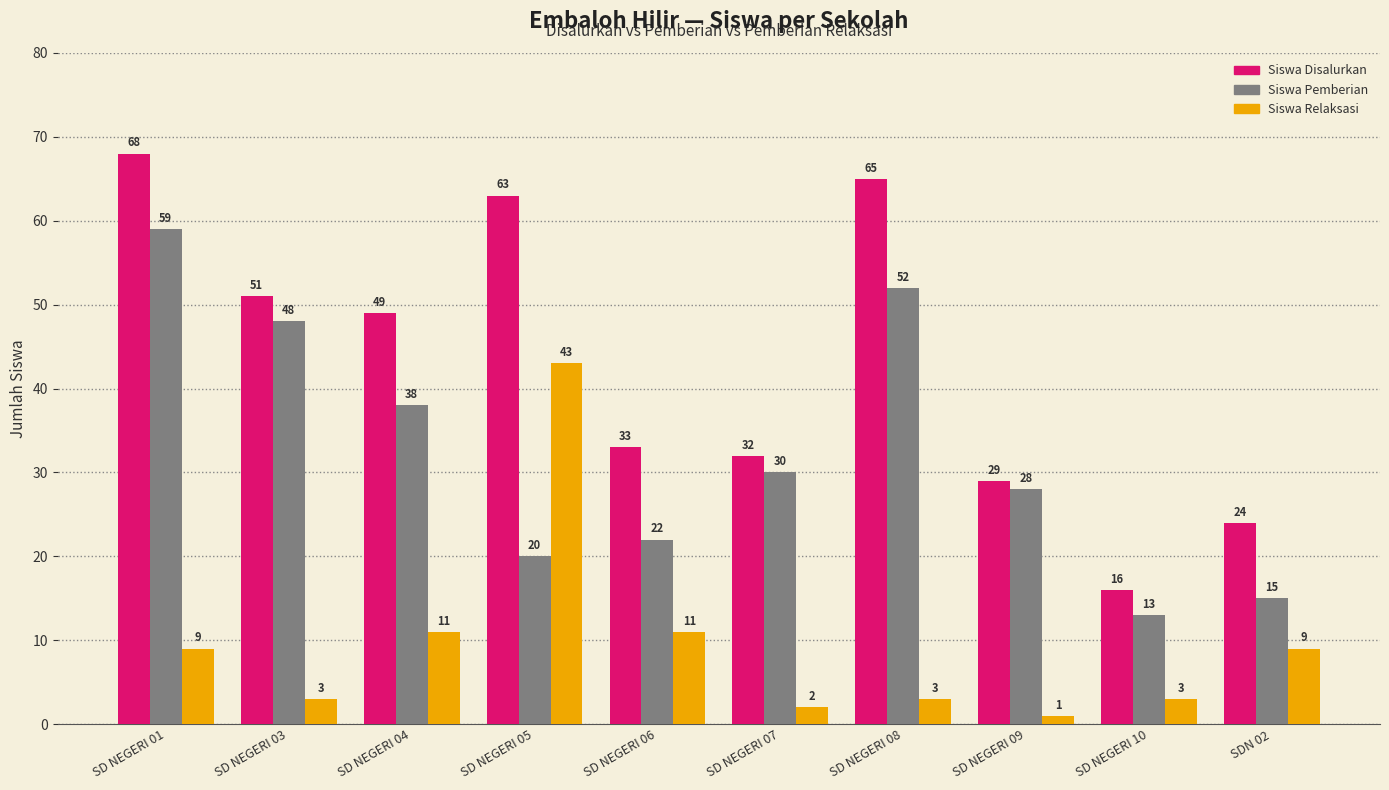

What is the total value across all series at SD NEGERI 05?

126